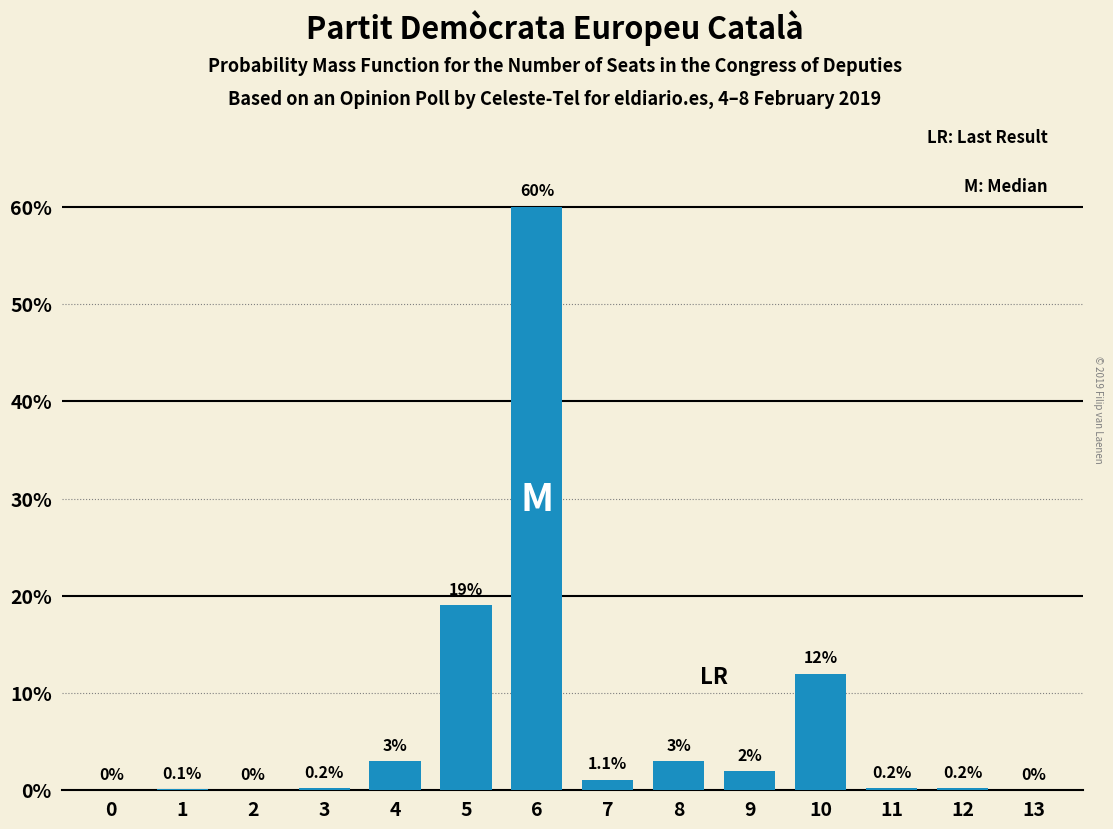

Reading left to right, extract all data points from this chart.

0=0.0	1=0.1	2=0.0	3=0.2	4=3.0	5=19.0	6=60.0	7=1.1	8=3.0	9=2.0	10=12.0	11=0.2	12=0.2	13=0.0